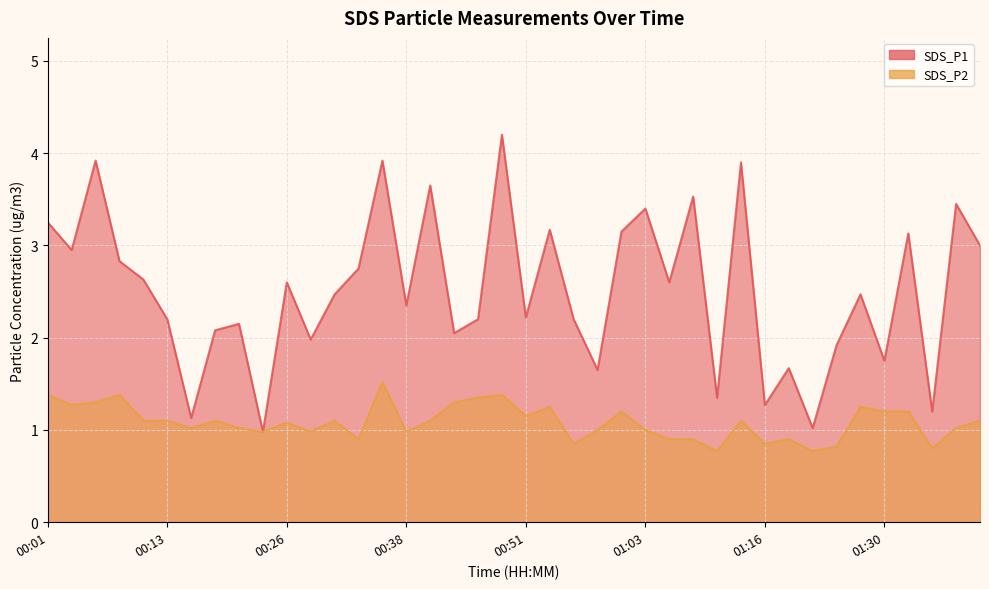

How many lines are shown in the chart?

2